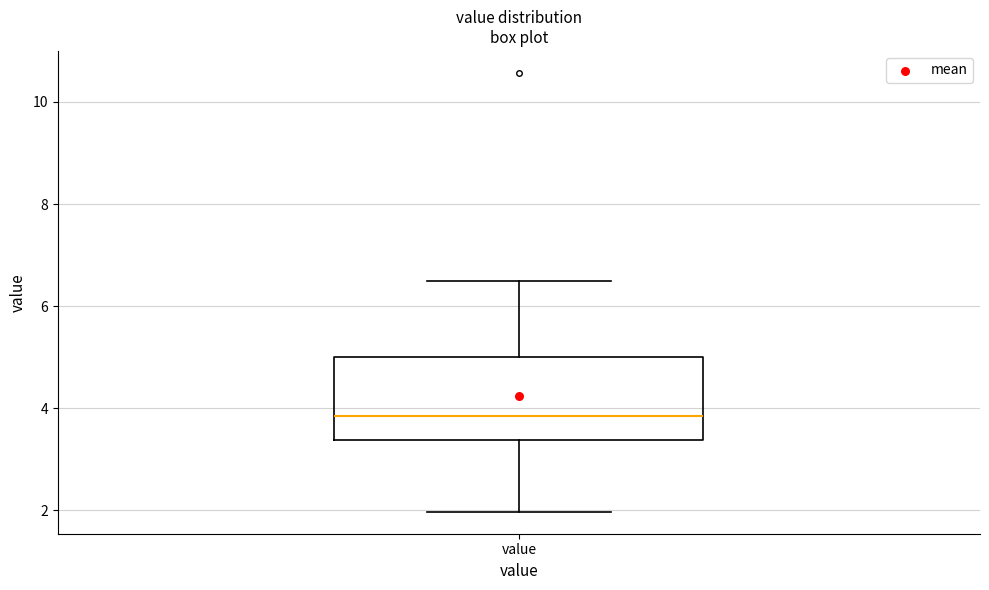

Transcribe this box plot: give where the median line is, the range the box spans, and where the two whiskers end, as read against the y-axis. The values are not printed on the chart, so give them approximately, as read against the axis.

median 3.8, box 3.4 to 5.0, whiskers 2.0 to 6.6